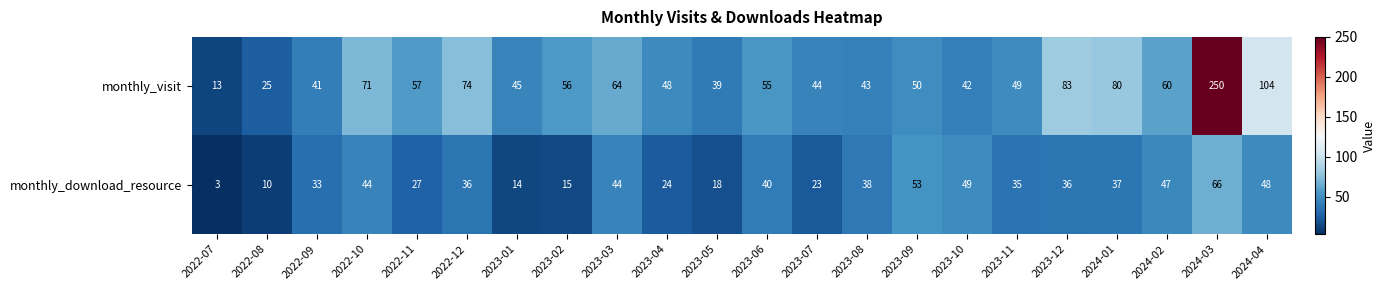

What is the difference between the highest and lowest values at 2024-02?

13